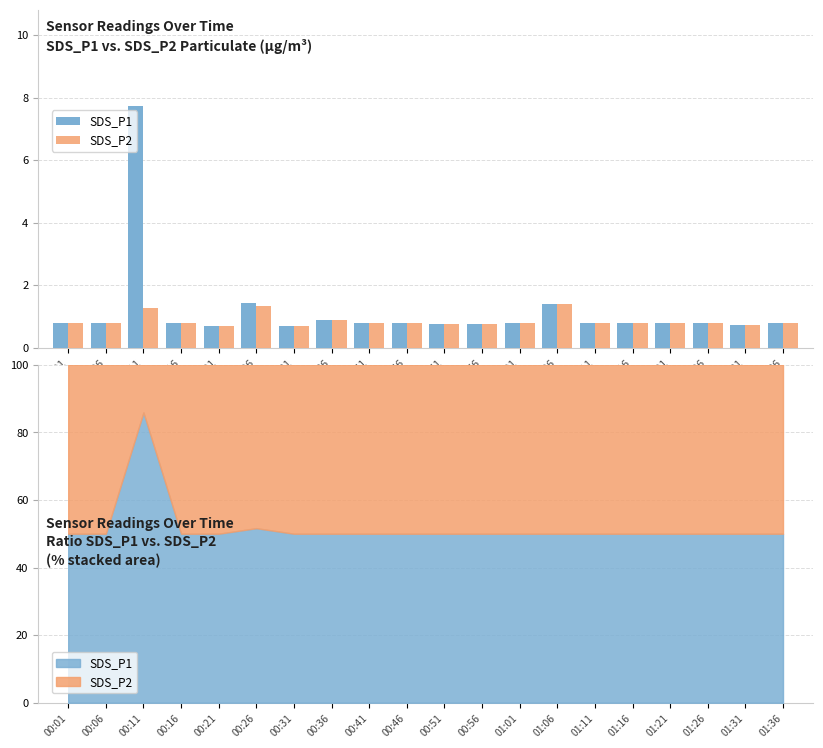

How many bars are there in each group?

2